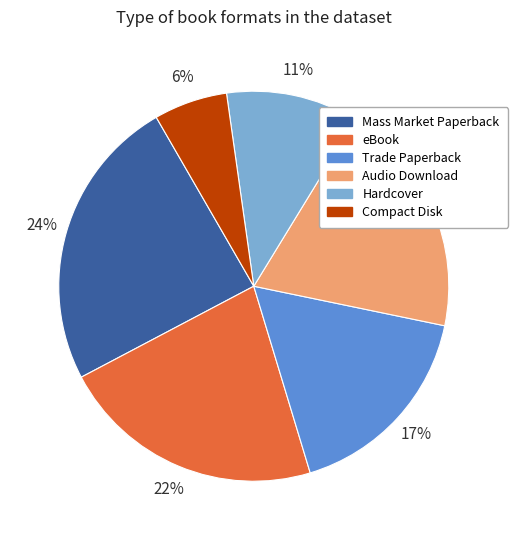

Which has a higher value, Mass Market Paperback or Compact Disk?

Mass Market Paperback